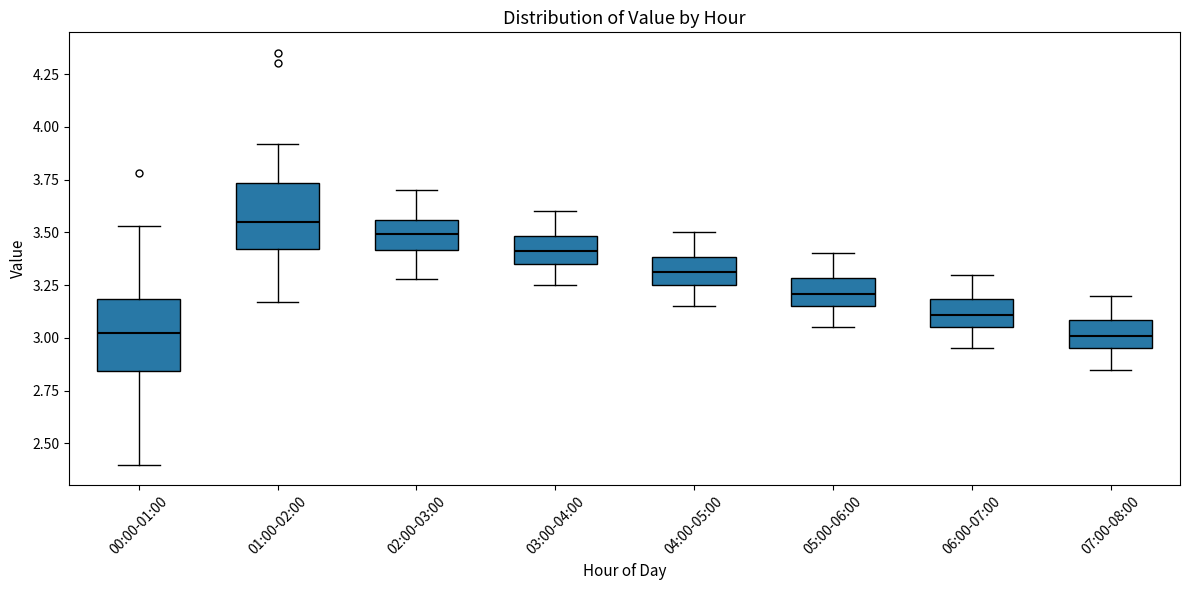

Where does the median line of the box for 02:00-03:00 sit on the y-axis? The values are not printed on the chart, so give them approximately, as read against the axis.

3.50